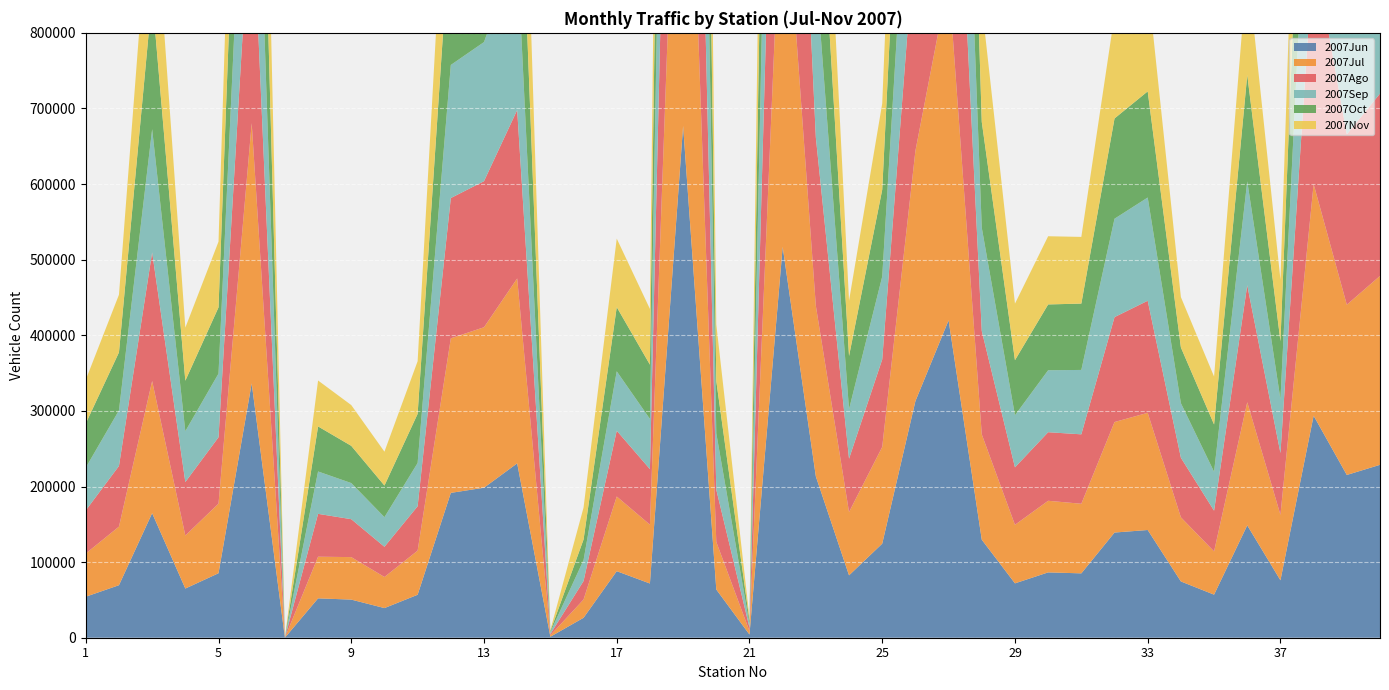

Reading left to right, list all the values displayed in this chart.

2007Jun: 54253	69458	164740	65049	85278	336417	0	52058	50427	39201	56811	191563	198378	230609	1303	26361	88022	71710	676914	63759	4207	516915	213314	82490	124408	312918	419775	129624	71907	86409	85130	139111	142479	74431	56963	148615	75956	293604	215265	228680
2007Jul: 57155	77480	174799	70119	92096	344167	0	55097	56202	41138	58371	204419	212249	244562	1914	24162	98766	77825	686557	62964	4510	528031	225580	83753	127939	330934	451435	139333	77437	94707	92067	146172	154989	84818	57218	162826	86594	306376	225158	249850
2007Ago: 57005	80231	170161	70736	87770	317774	0	56685	50149	39935	58694	185519	193183	222767	1681	24452	86983	73492	713338	69059	4731	551389	222685	70515	115744	292315	433327	136732	75996	90696	91807	138746	148199	78803	53832	154688	81705	310580	225370	241140
2007Sep: 56559	73470	162878	67247	84199	299867	0	56036	47775	39171	57205	176022	183976	211492	2589	27638	78569	66336	695986	74642	4560	532469	219305	65539	109627	265262	389563	136479	68860	81937	85169	130124	136522	72146	51483	137490	71097	293823	217370	219364
2007Oct: 58379	76766	176026	66829	87620	306266	0	59589	49243	41826	65011	196183	204085	233353	1423	27322	84930	71778	686338	69001	4439	540059	220393	70350	114857	282595	381826	140060	72889	87063	87745	132631	140426	73733	62571	140676	76723	296686	220212	223695
2007Nov: 57777	76264	176182	70126	86899	321844	0	60736	53903	44800	69594	197612	204679	235136	1337	42219	90620	73680	698643	74934	4355	520638	214087	73089	114045	287120	387082	155754	74795	90192	88202	136878	143580	66562	63378	143537	81568	297380	219083	227307